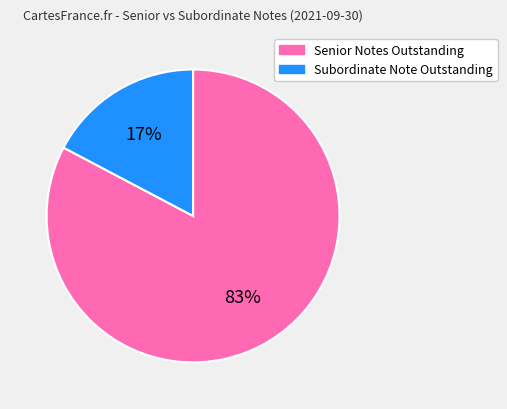

Is there a majority slice in this chart?

Yes